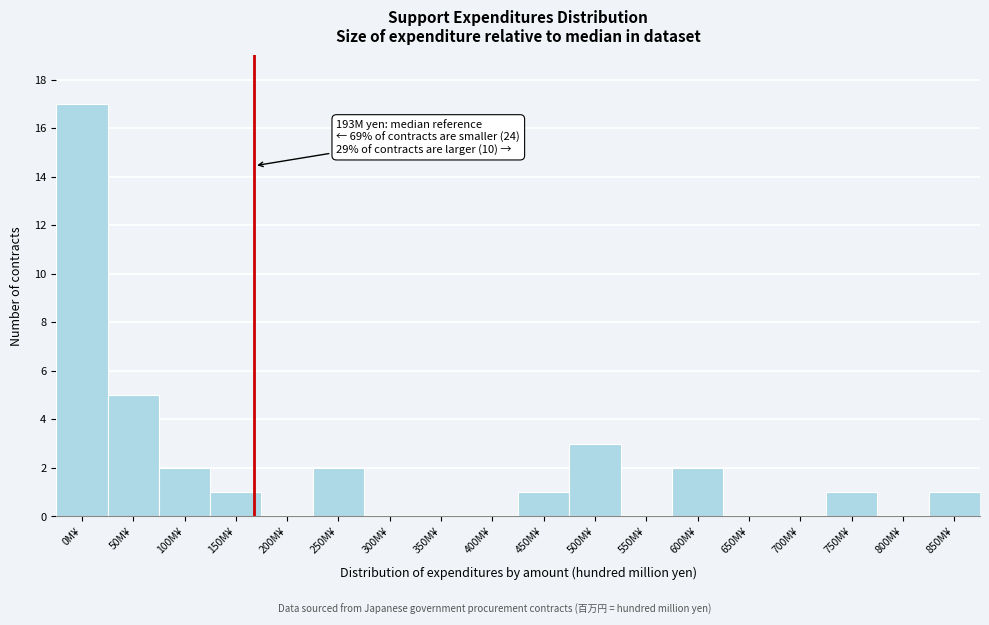

Reading left to right, list all the values displayed in this chart.

0M¥=17	50M¥=5	100M¥=2	150M¥=1	200M¥=0	250M¥=2	300M¥=0	350M¥=0	400M¥=0	450M¥=1	500M¥=3	550M¥=0	600M¥=2	650M¥=0	700M¥=0	750M¥=1	800M¥=0	850M¥=1